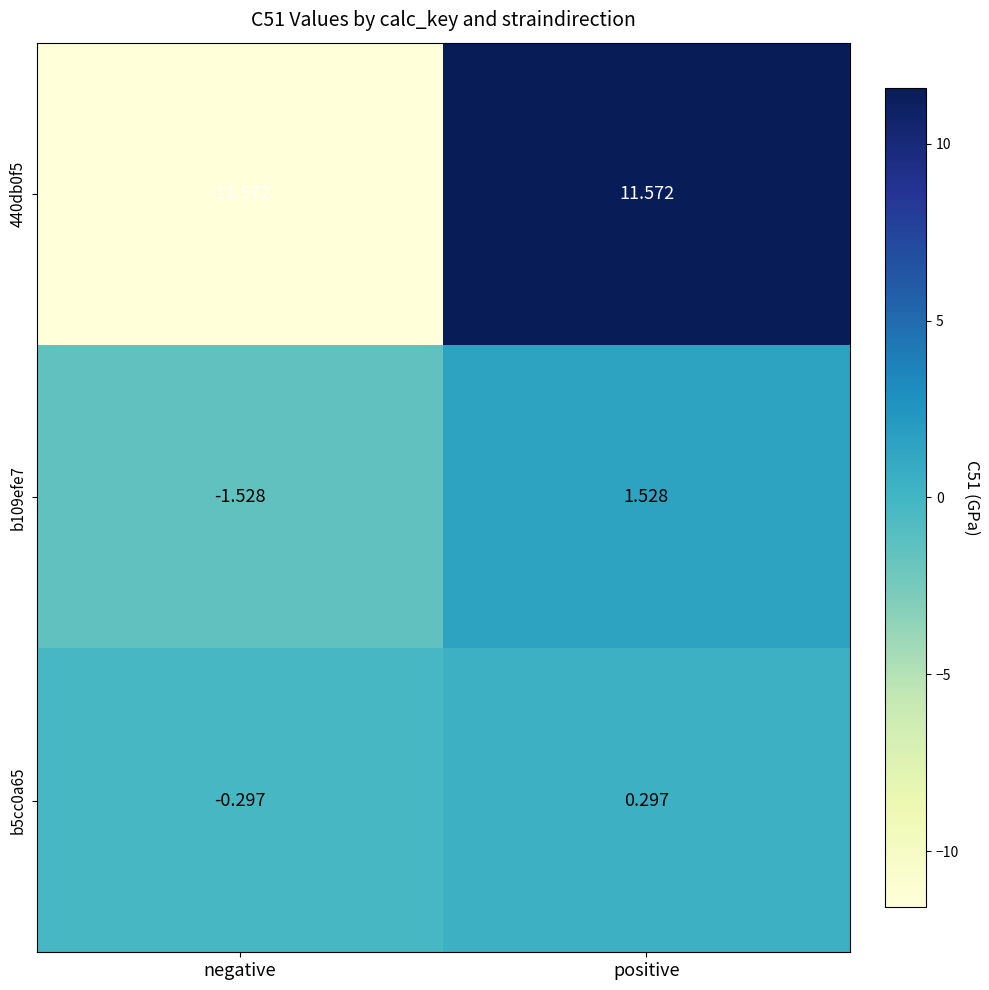

Which category has the lowest value across all series?

negative